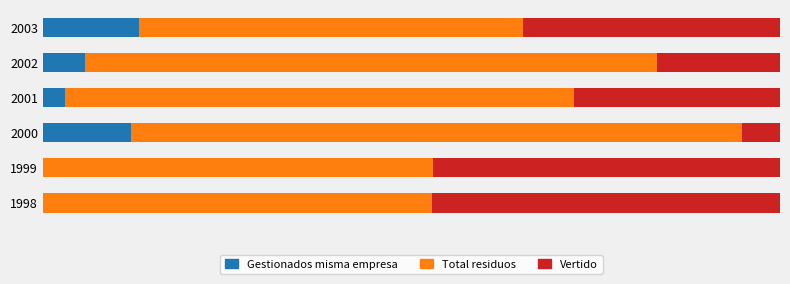

Reading right to left, what are all the values shown in this chart?

Total - Gestionados misma empresa: 13.0	5.7	3.1	11.9	0.0	0.0
Total - Total - Cantidad de residuos: 52.2	77.7	69.0	82.9	52.9	52.8
Total - Vertido - Cantidad de residuos: 34.8	16.7	27.9	5.2	47.1	47.2